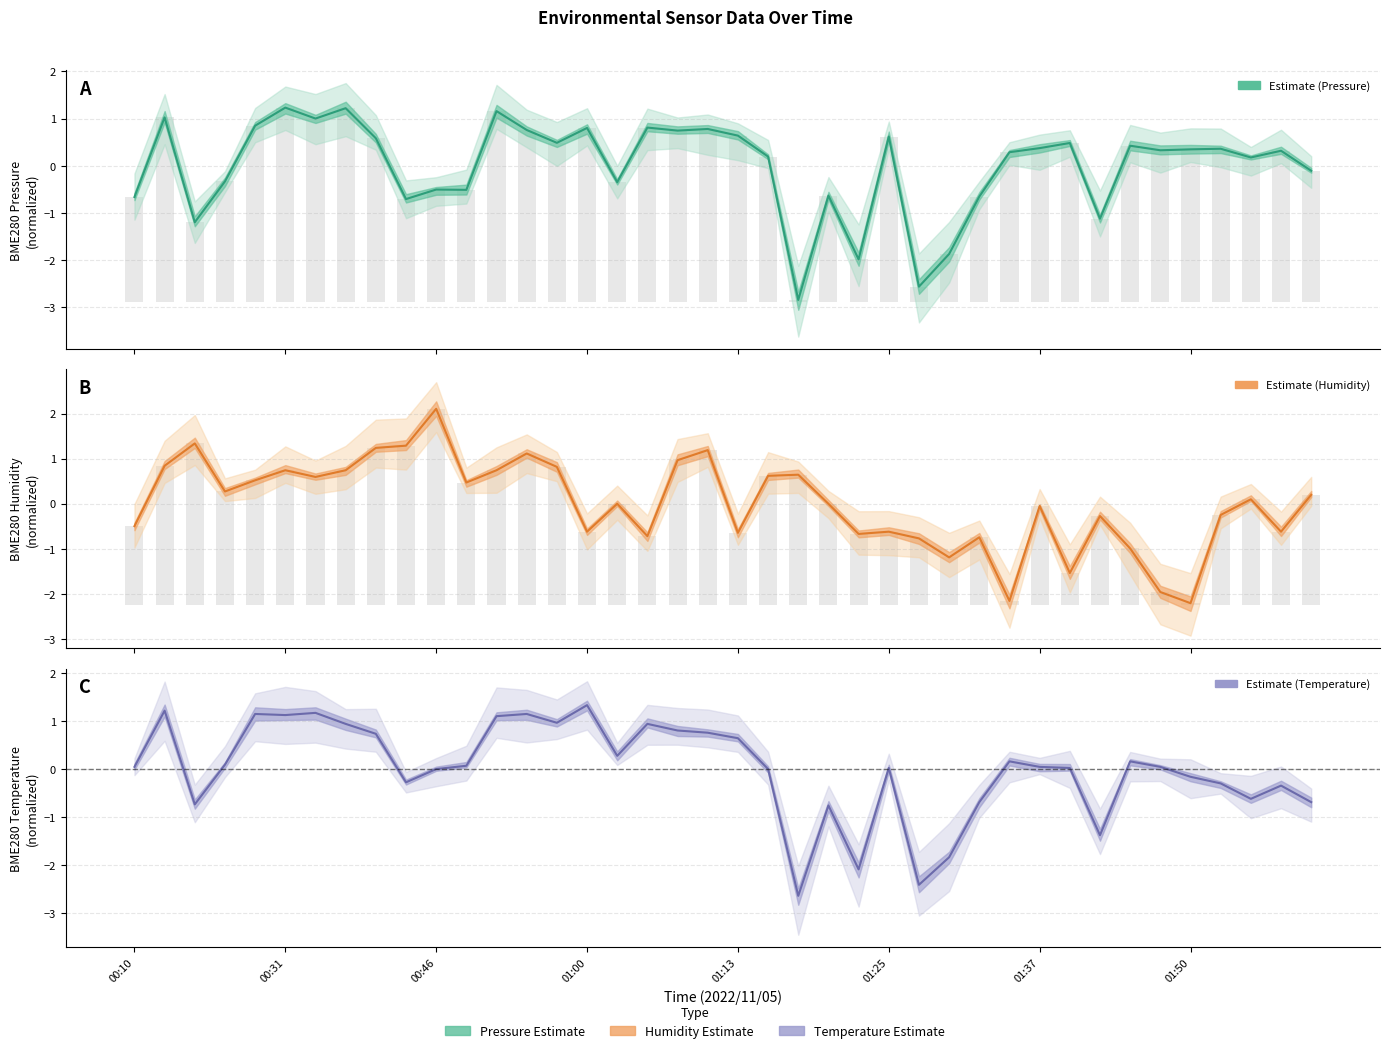

What is the difference between the BME280 Pressure (normalized) values at 01:37 and 14?

0.5